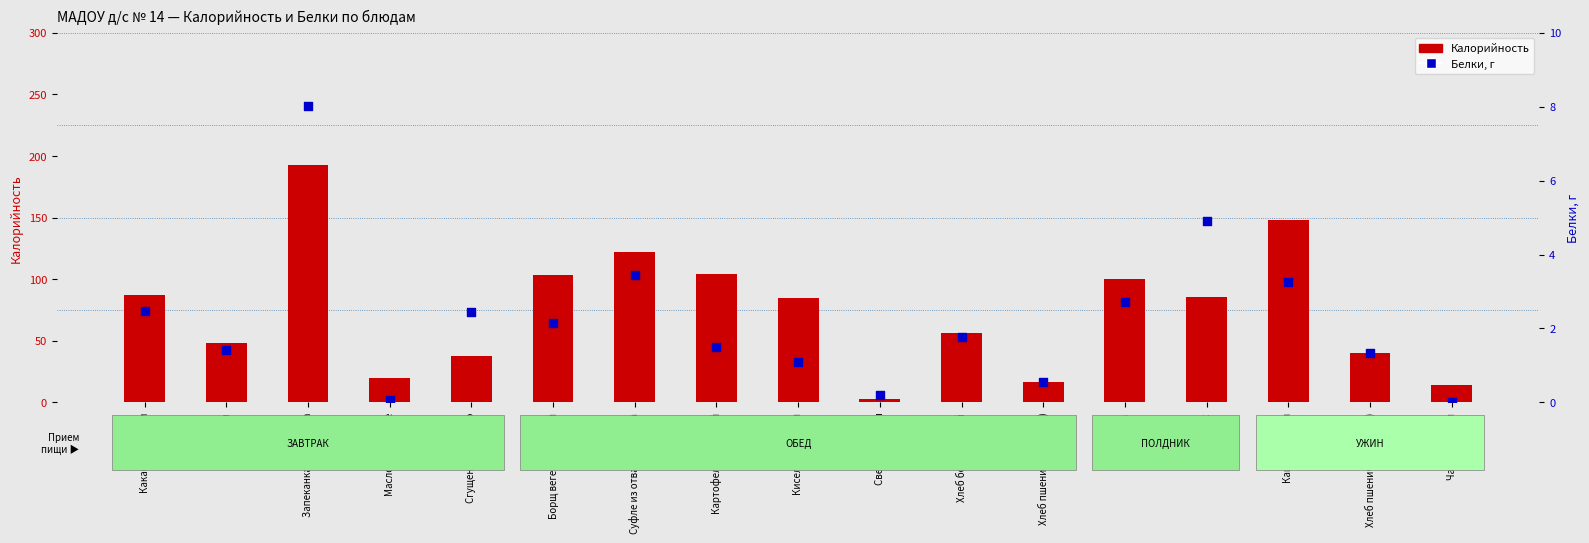

What is the total value across all series at Батон?

49.8